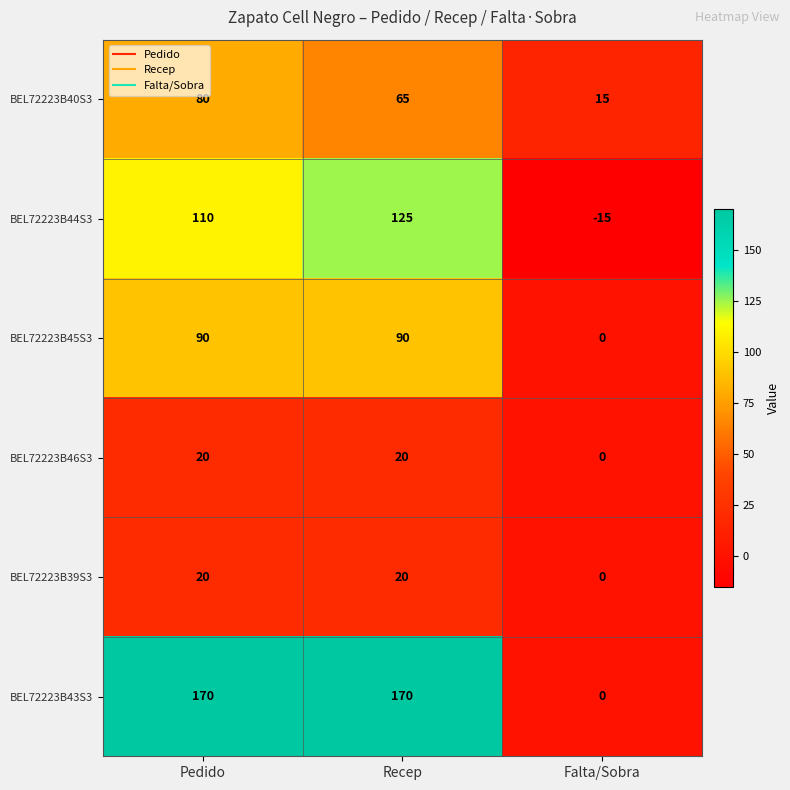

What is the spread (max minus min) of values at Recep?

150